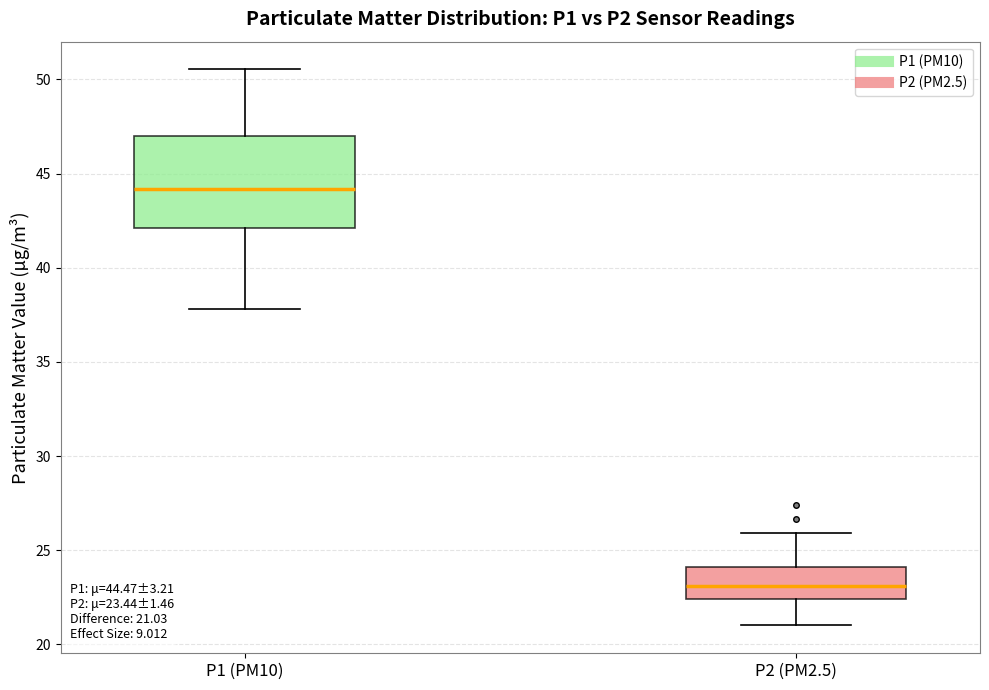

Which box is the tallest, from its lower edge to its upper edge?

P1 (PM10)